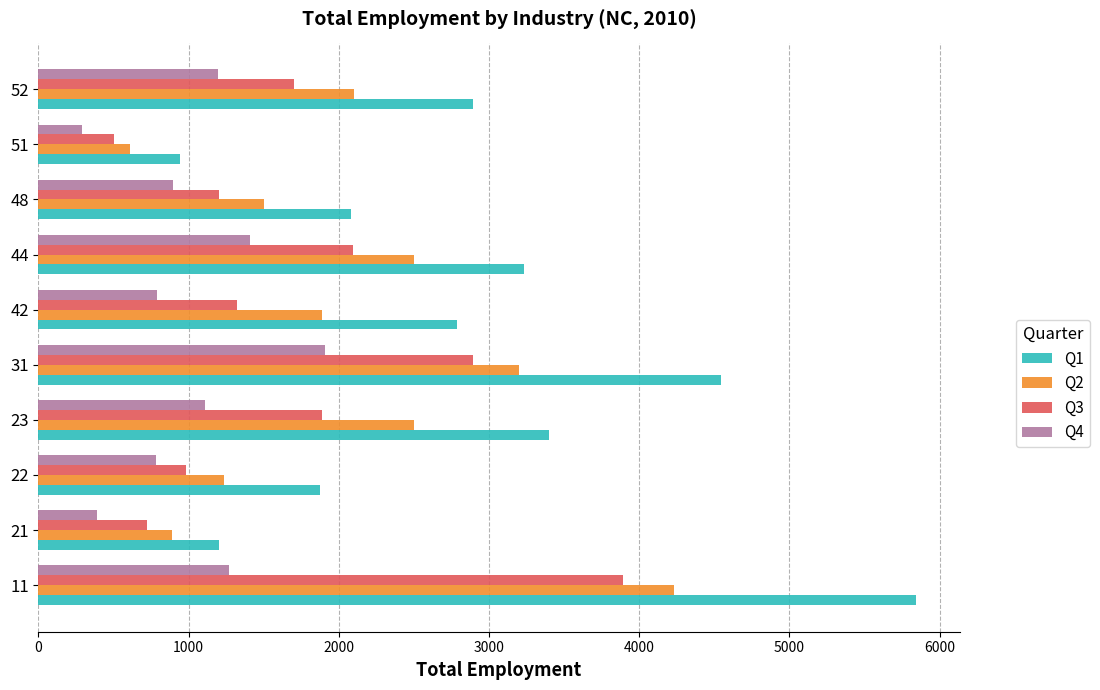

List the series in order of their peak value, highest first.

Q1, Q2, Q3, Q4